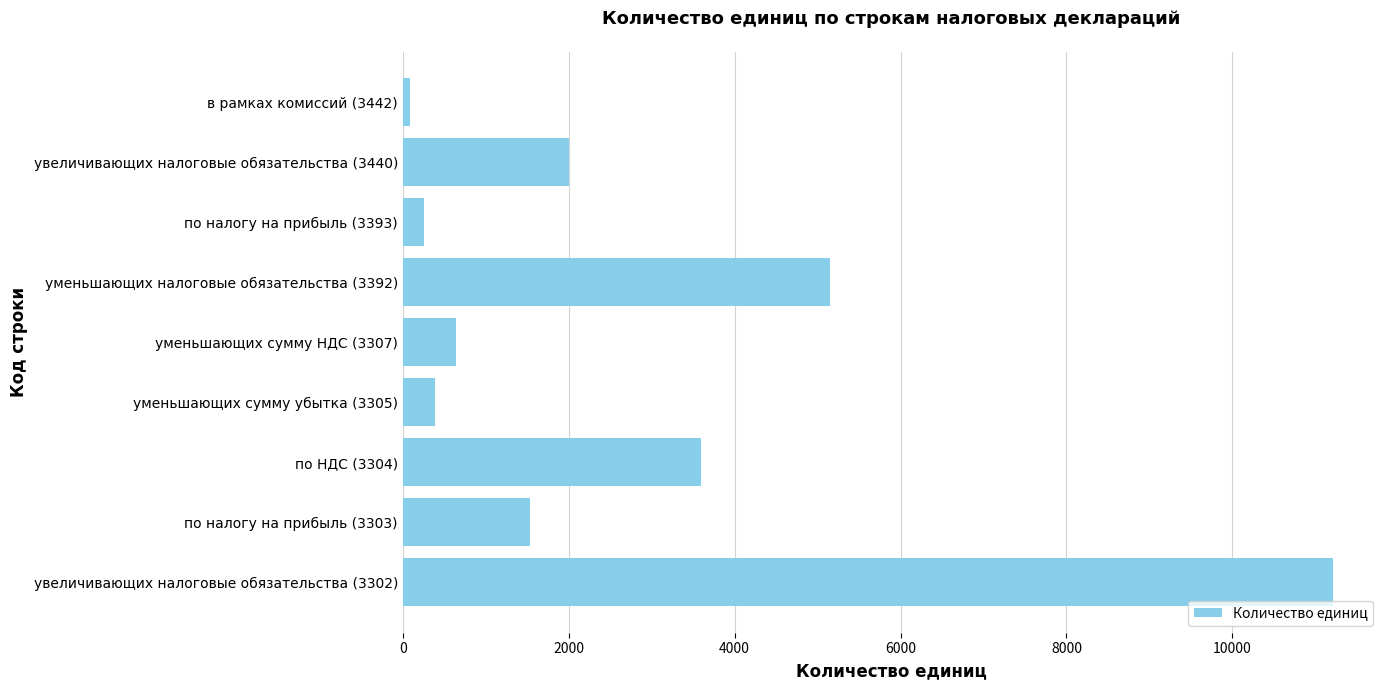

What is the average value?

2764